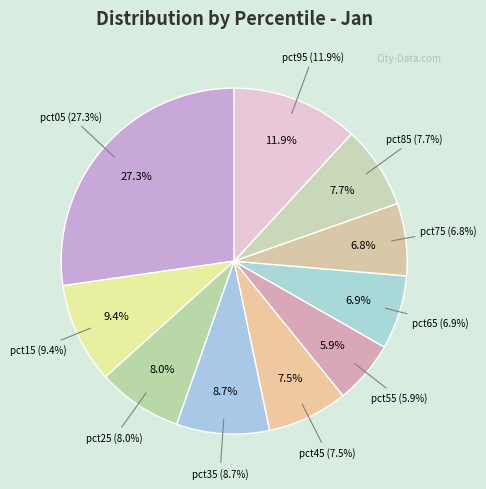

Which category has the smallest portion of the pie?

pct55